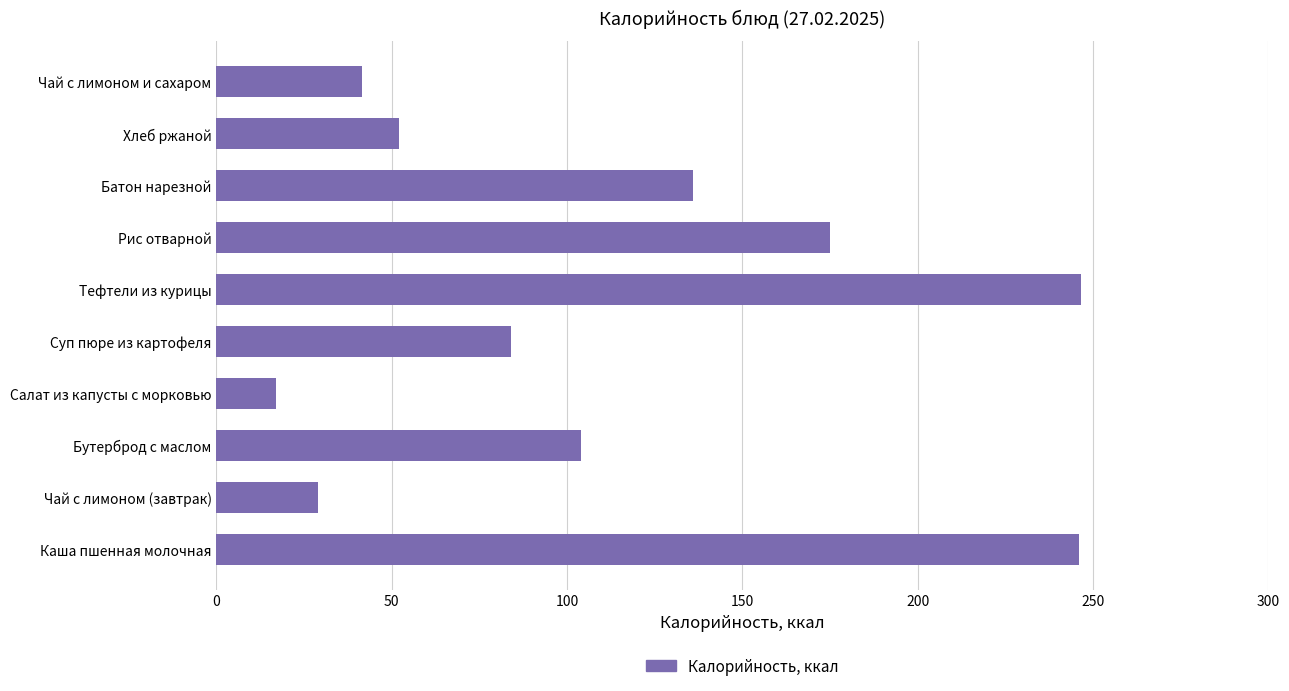

What is the difference between the maximum and minimum values?

229.5